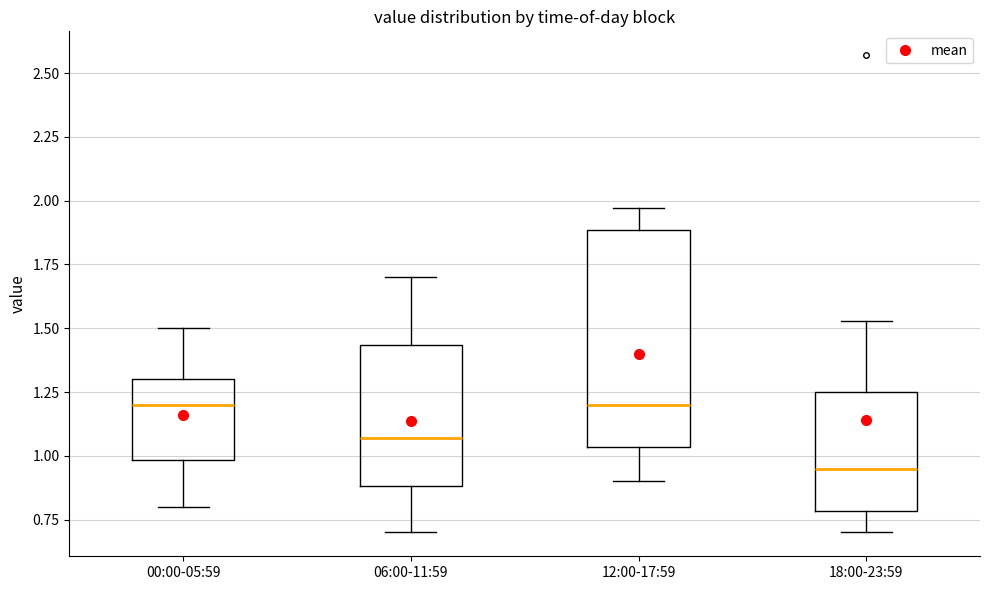

Reading left to right, read every box against the y-axis: the position of its median line, the range the box covers, and the ends of its whiskers. The values are not printed on the chart, so give them approximately, as read against the axis.

00:00-05:59: median 1.20, box 1.00 to 1.30, whiskers 0.80 to 1.50
06:00-11:59: median 1.05, box 0.90 to 1.45, whiskers 0.70 to 1.70
12:00-17:59: median 1.20, box 1.05 to 1.90, whiskers 0.90 to 1.95
18:00-23:59: median 0.95, box 0.80 to 1.25, whiskers 0.70 to 1.55